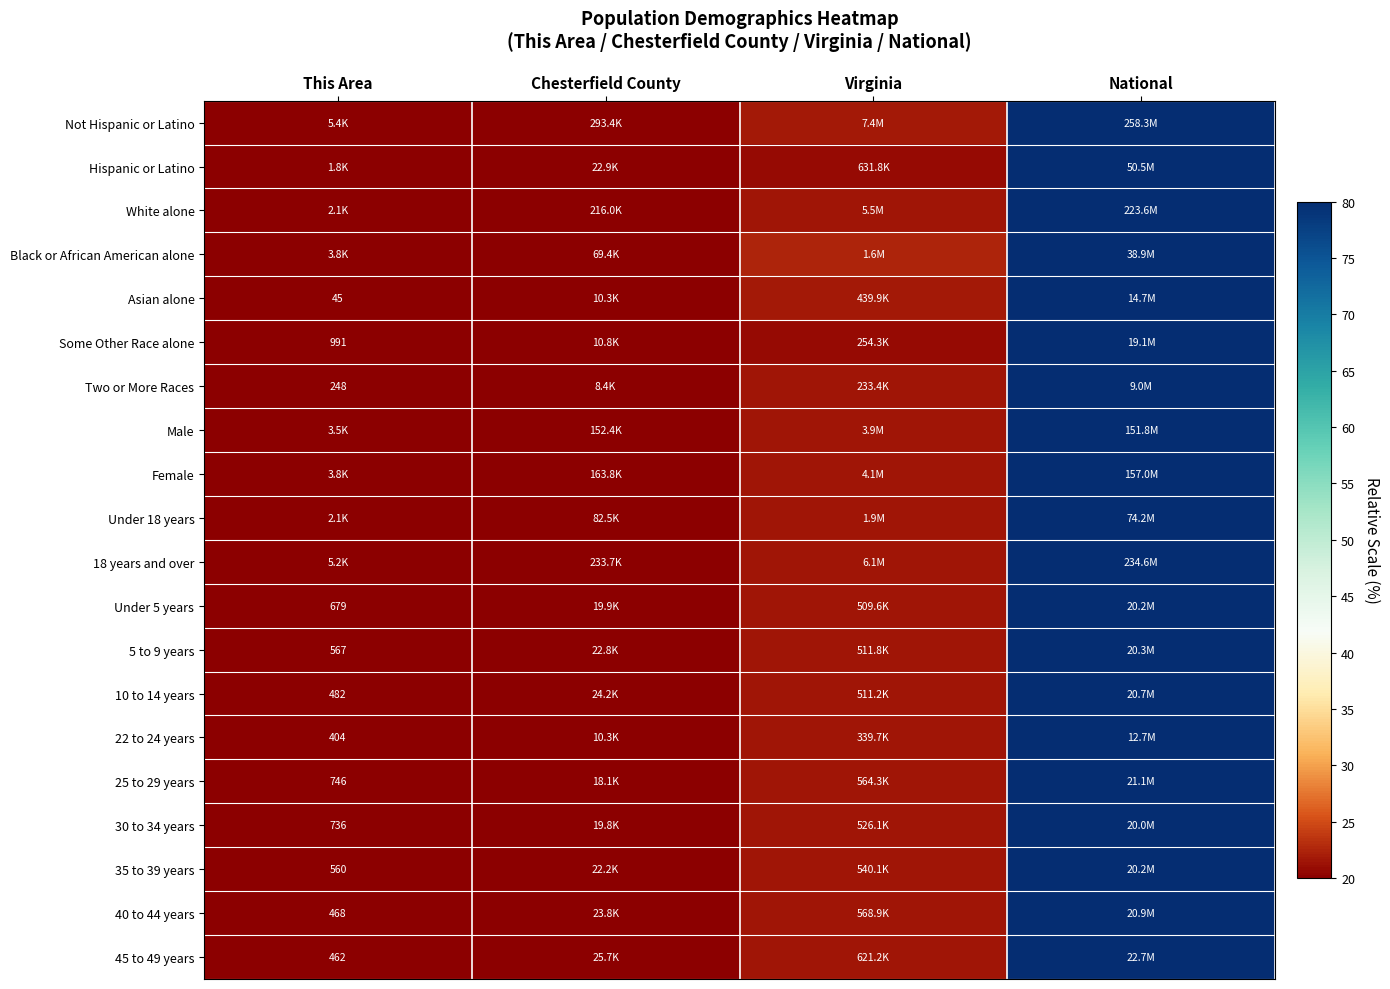

How many data points does each series have?

4